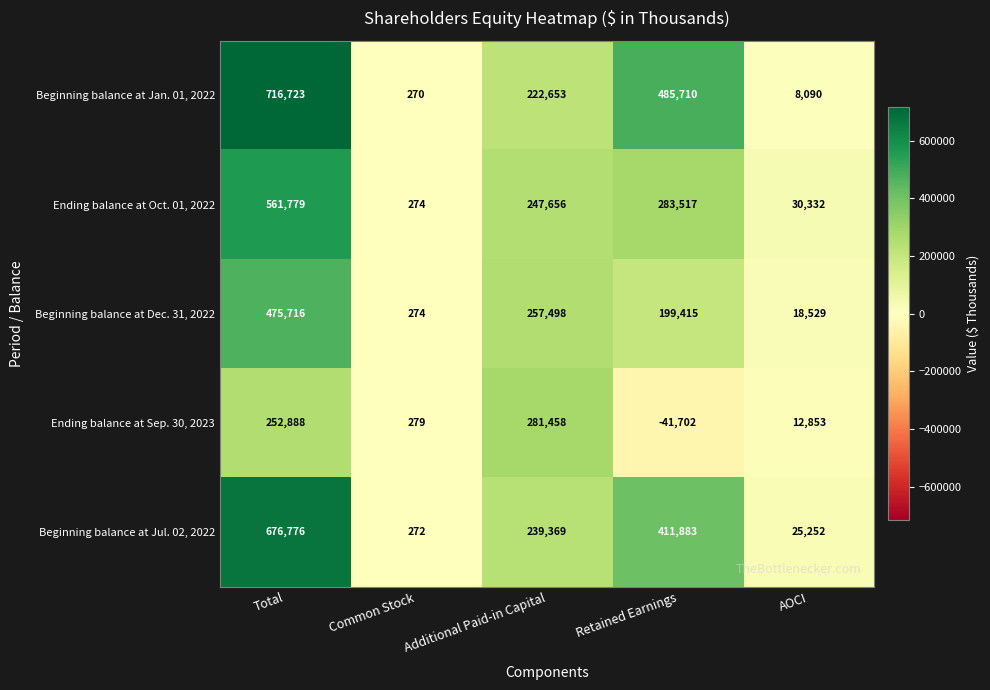

What is the difference between the Beginning balance at Dec. 31, 2022 values at Retained Earnings and Total?

276301